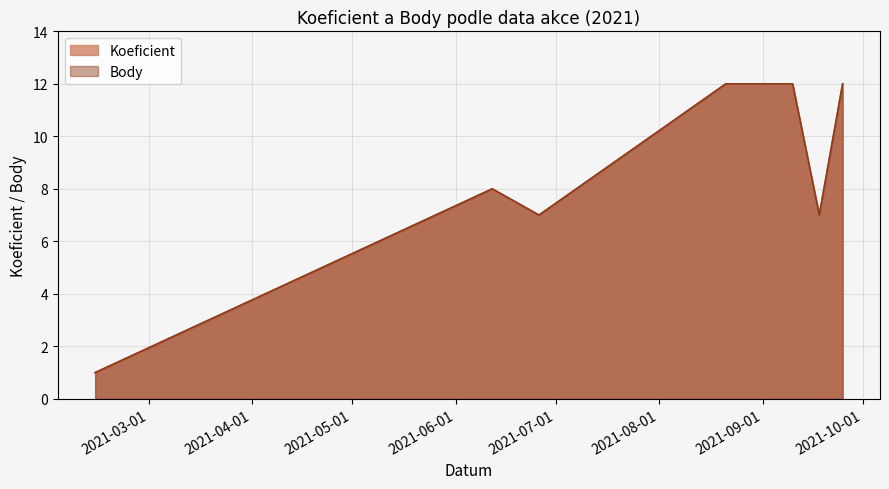

What is the value of the Koeficient point at the 6th from the left?

12